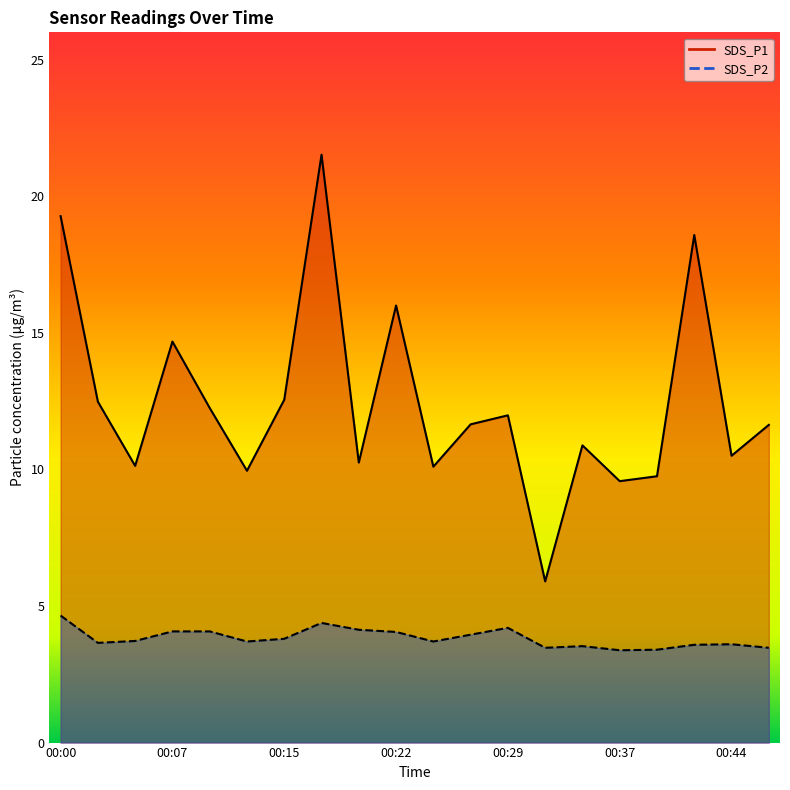

What is the total value across all series at 00:39?

13.2